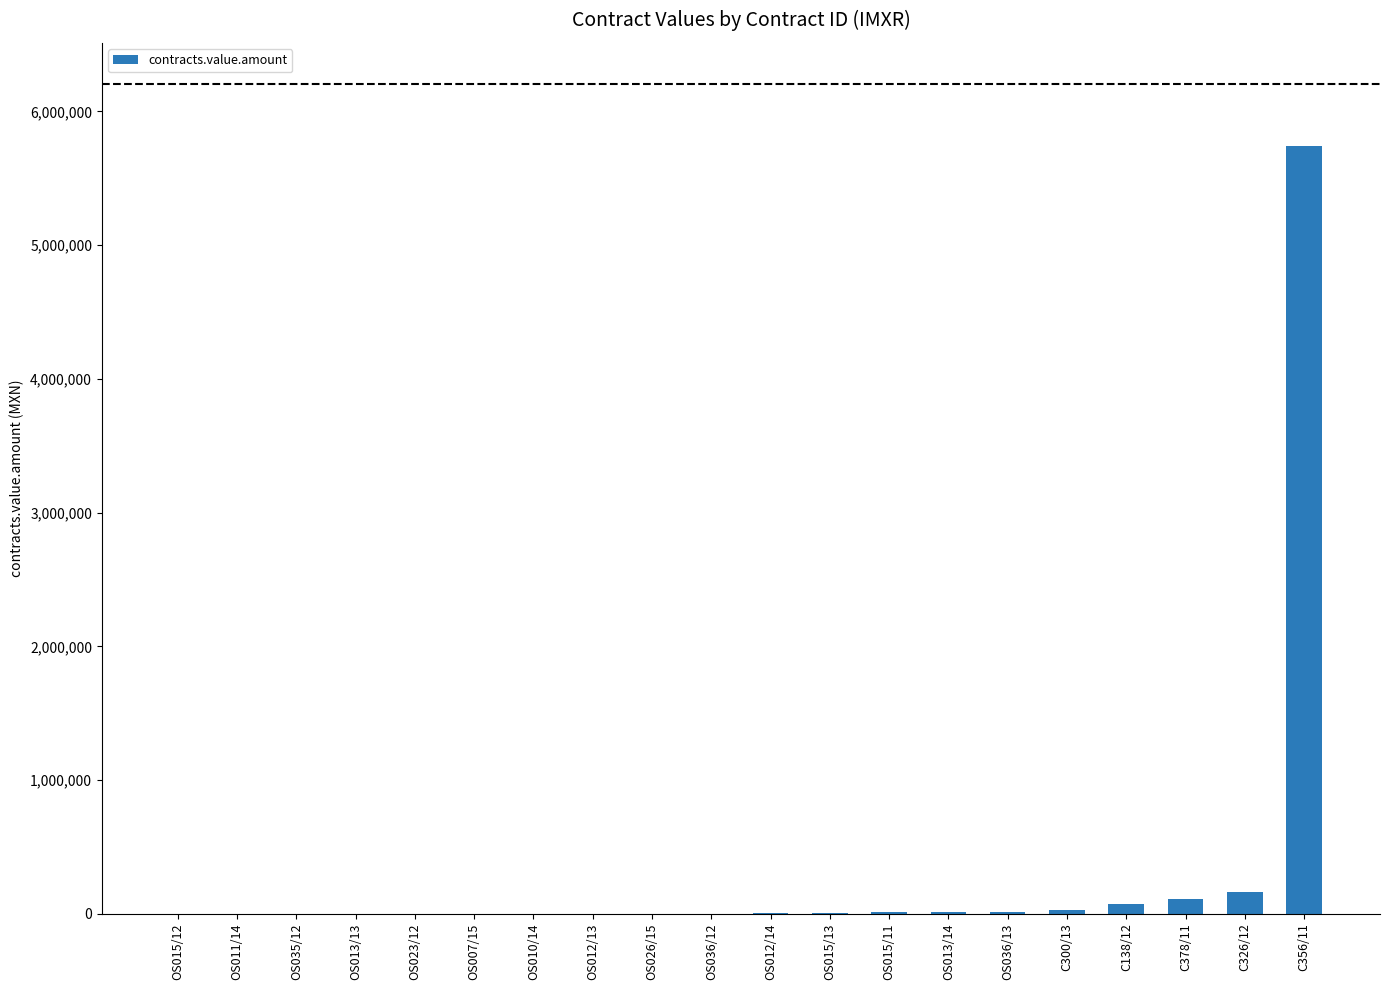

What is the sum of all values?

6180039.7